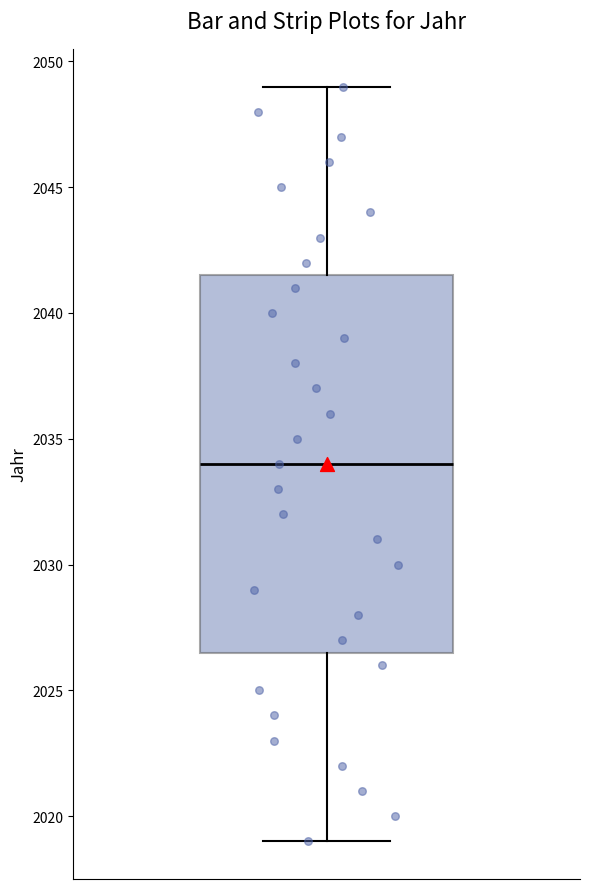

Where does the median line of the box sit on the y-axis? The values are not printed on the chart, so give them approximately, as read against the axis.

2034.0